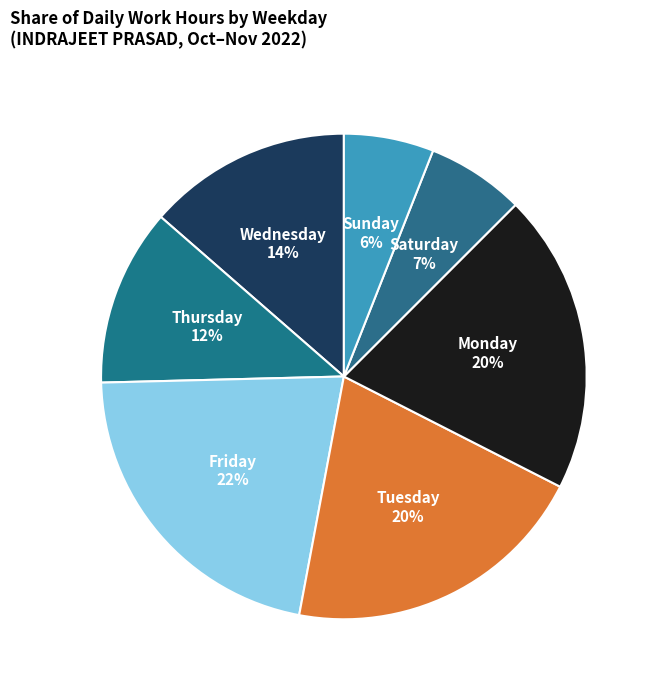

How many slices are in this pie chart?

7